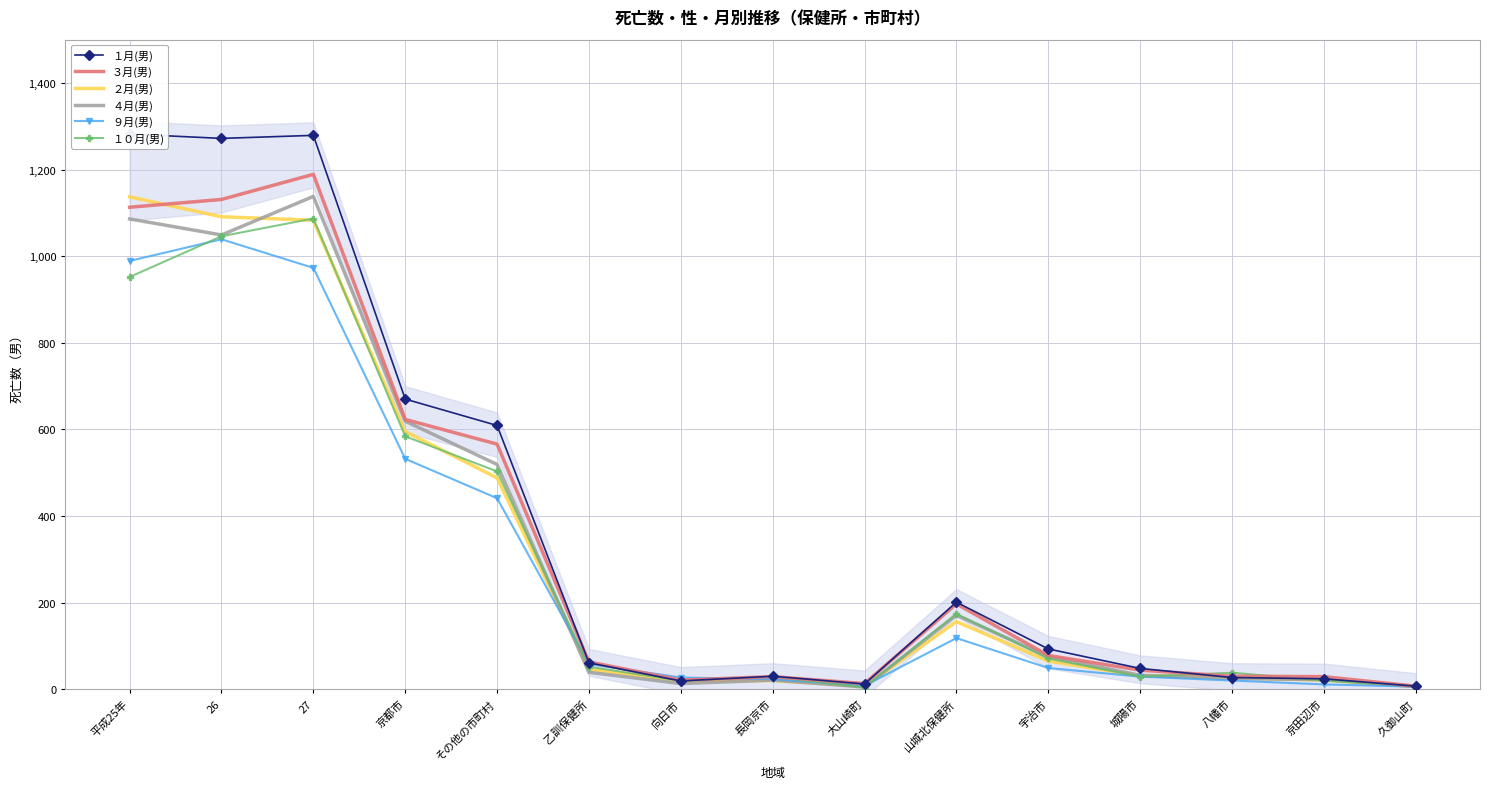

What is the sum of the ２月(男) values at 城陽市 and 京都市?

626